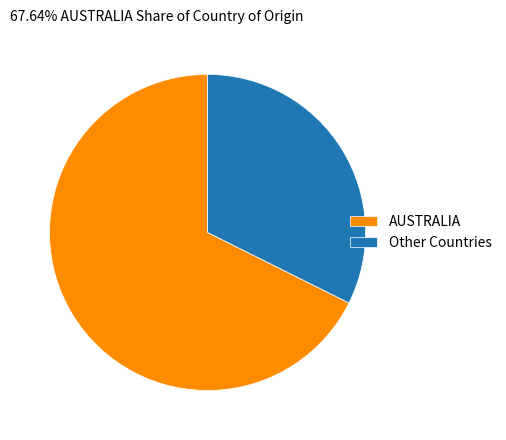

What is the largest slice in the pie chart?

AUSTRALIA